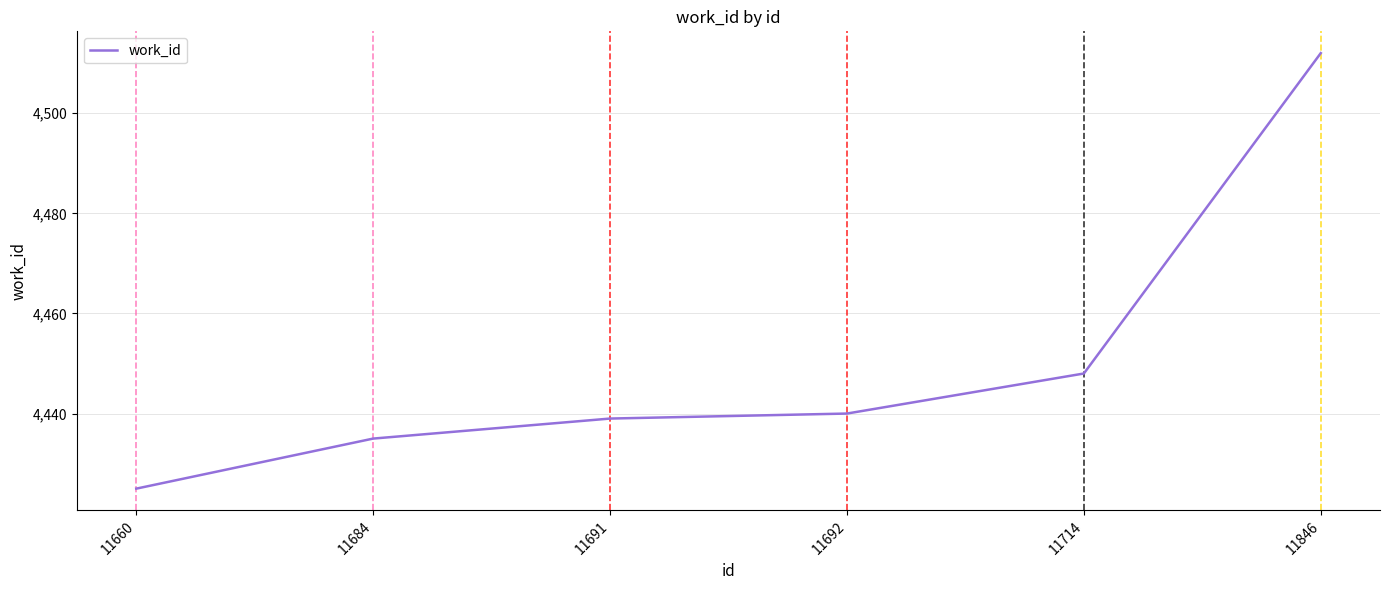

The value at 11846 is 4512. True or false?

True